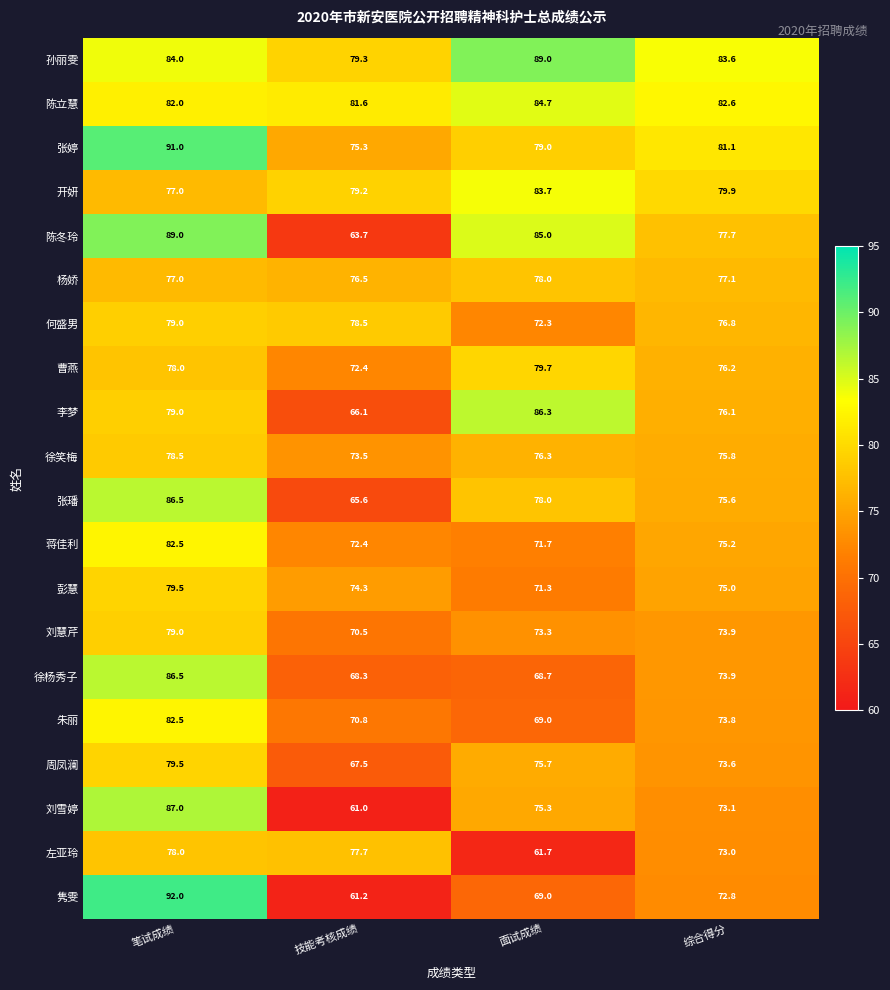

Between 技能考核成绩 and 综合得分, which series saw the biggest shift?

陈冬玲